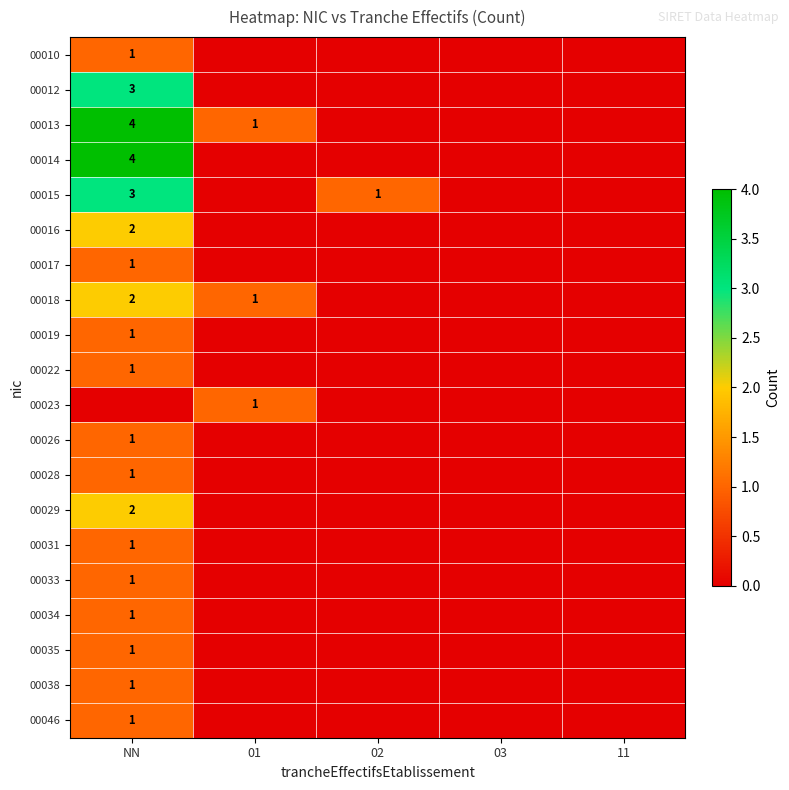

The value of 00012 at 02 is 2. True or false?

False